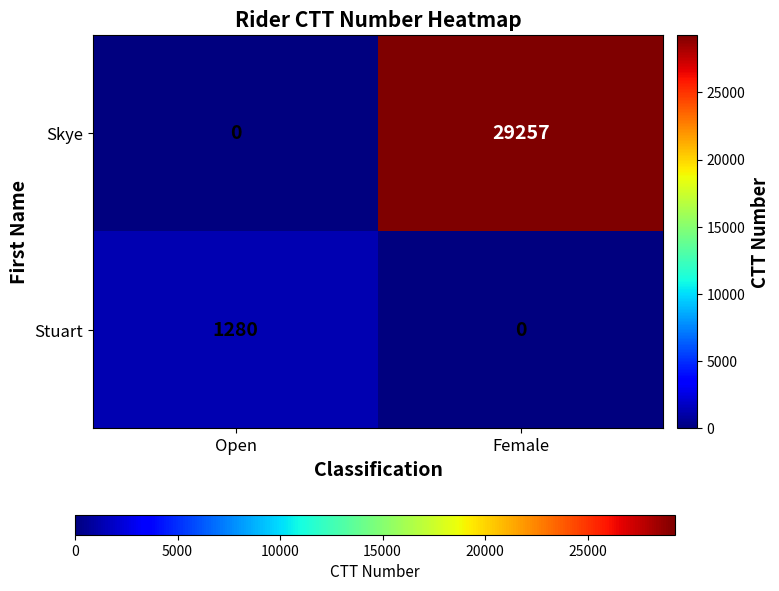

Reading left to right, extract all data points from this chart.

Skye: 0	29257
Stuart: 1280	0